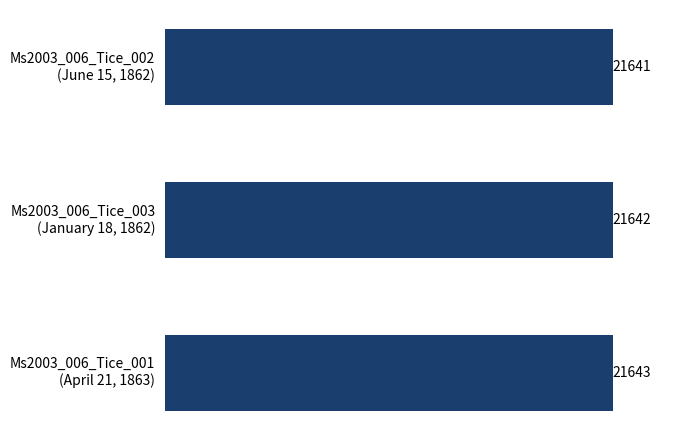

Count the values in the range 21641 to 21643.

3